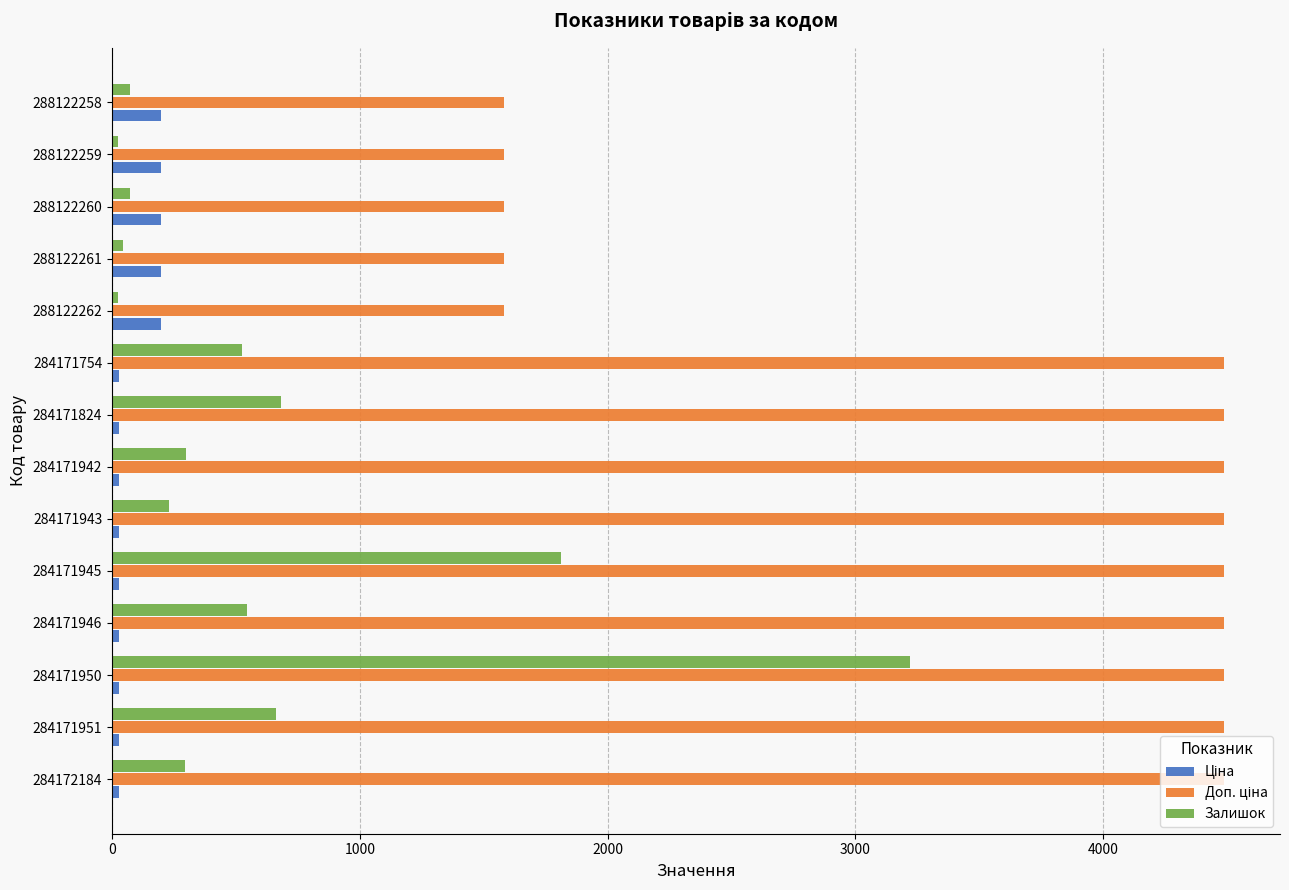

Which category has the highest value in the Залишок series?

284171950